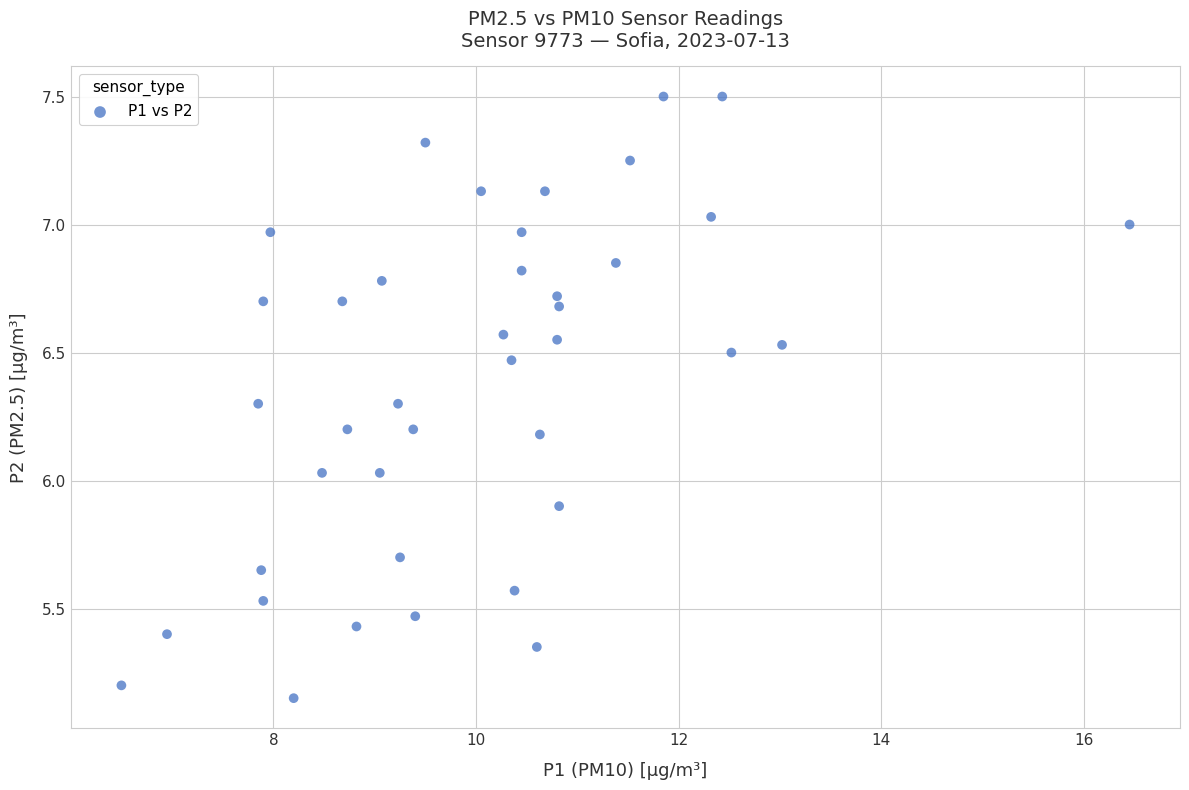

What is the range of X values (max minus min)?

9.9